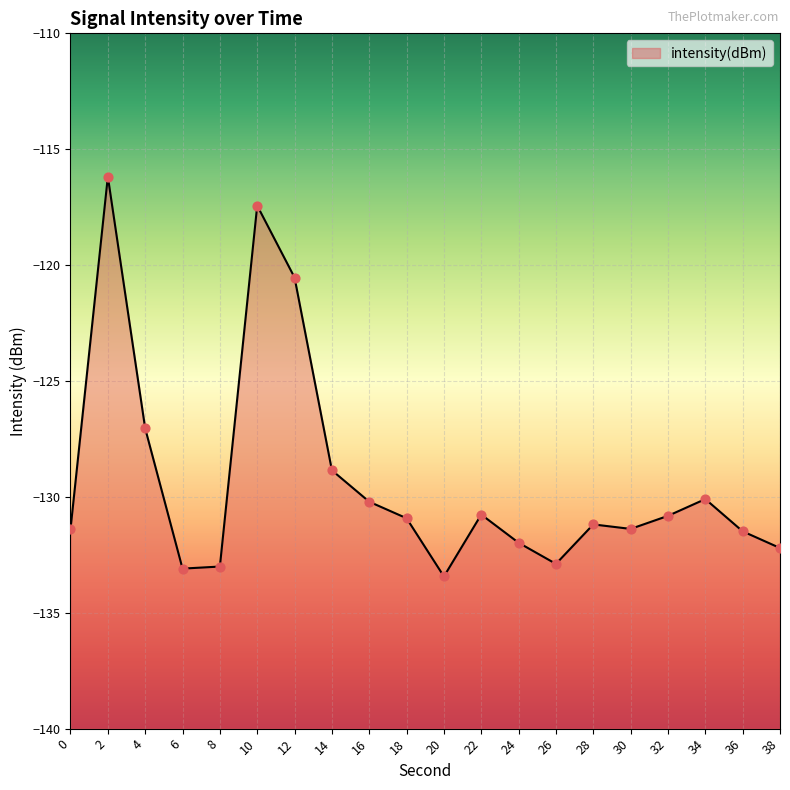

Which has a higher value, 14 or 12?

12